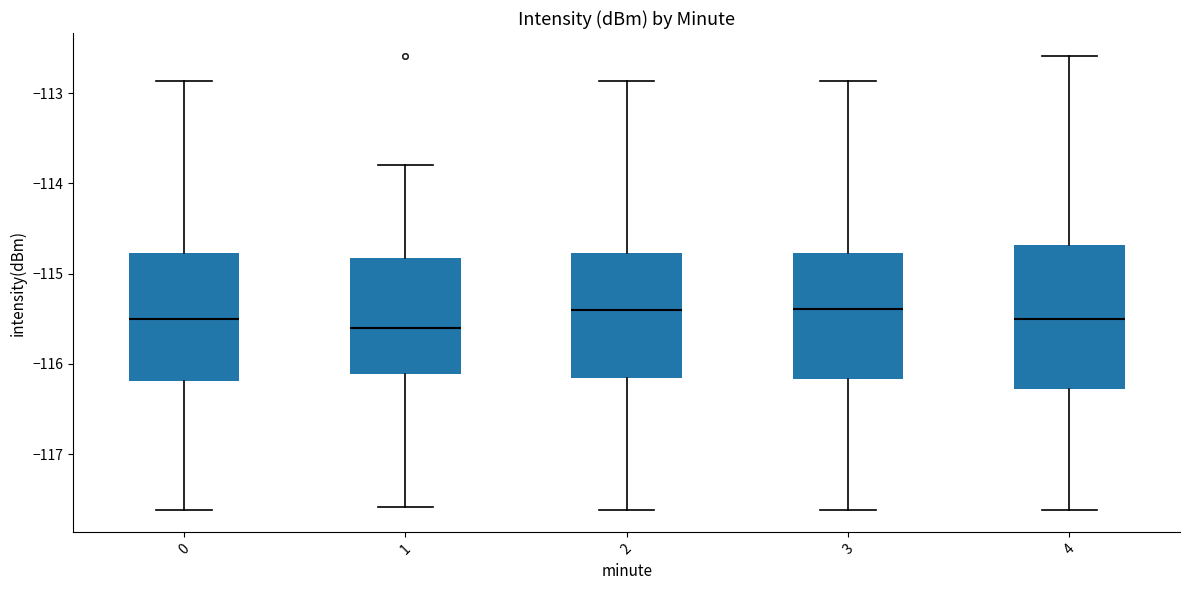

Which box's median line is the lowest?

1